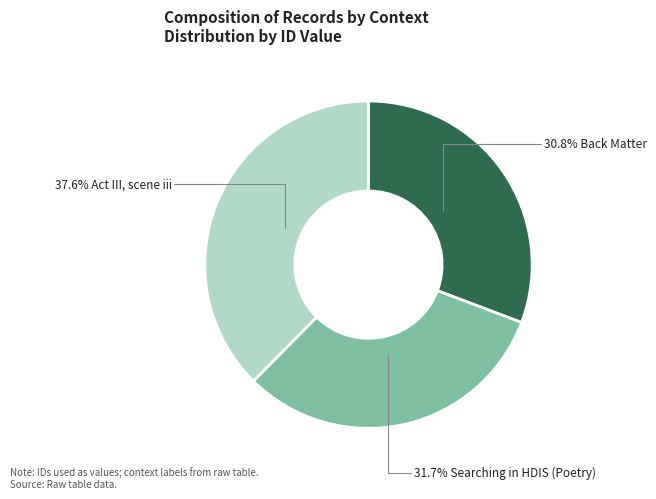

Is there any slice that represents more than half of the pie?

No